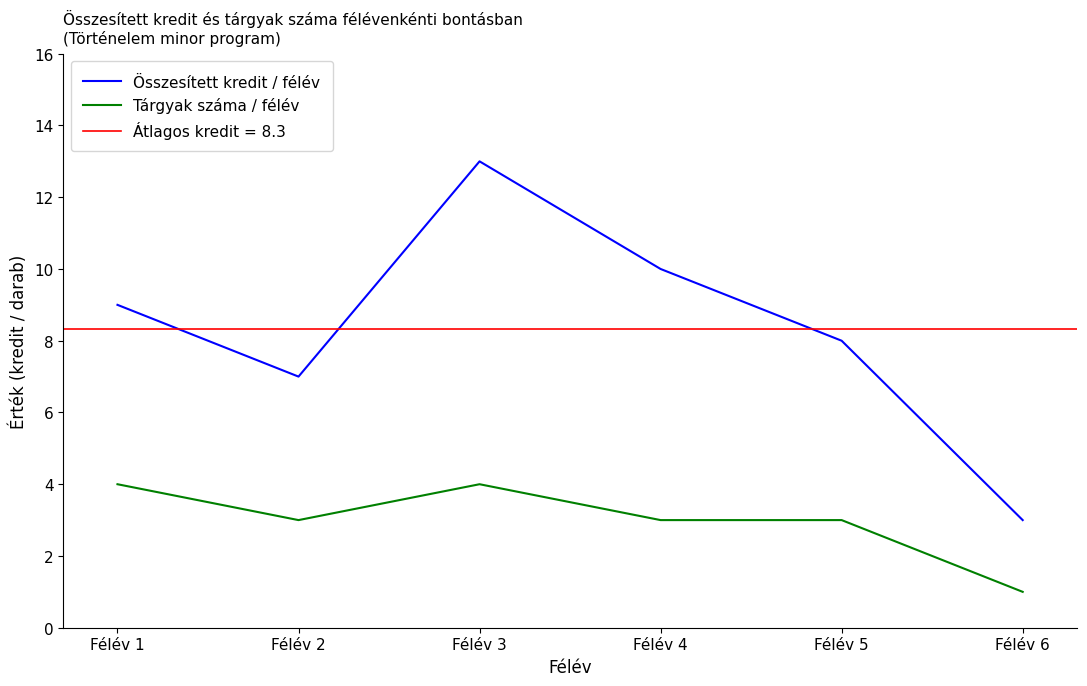

Count the number of categories in the chart.

6